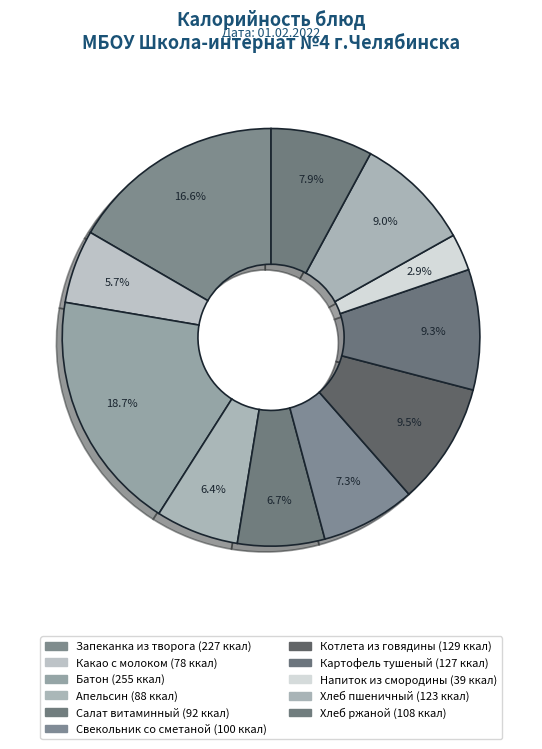

Is Напиток из смородины the majority of the pie?

No